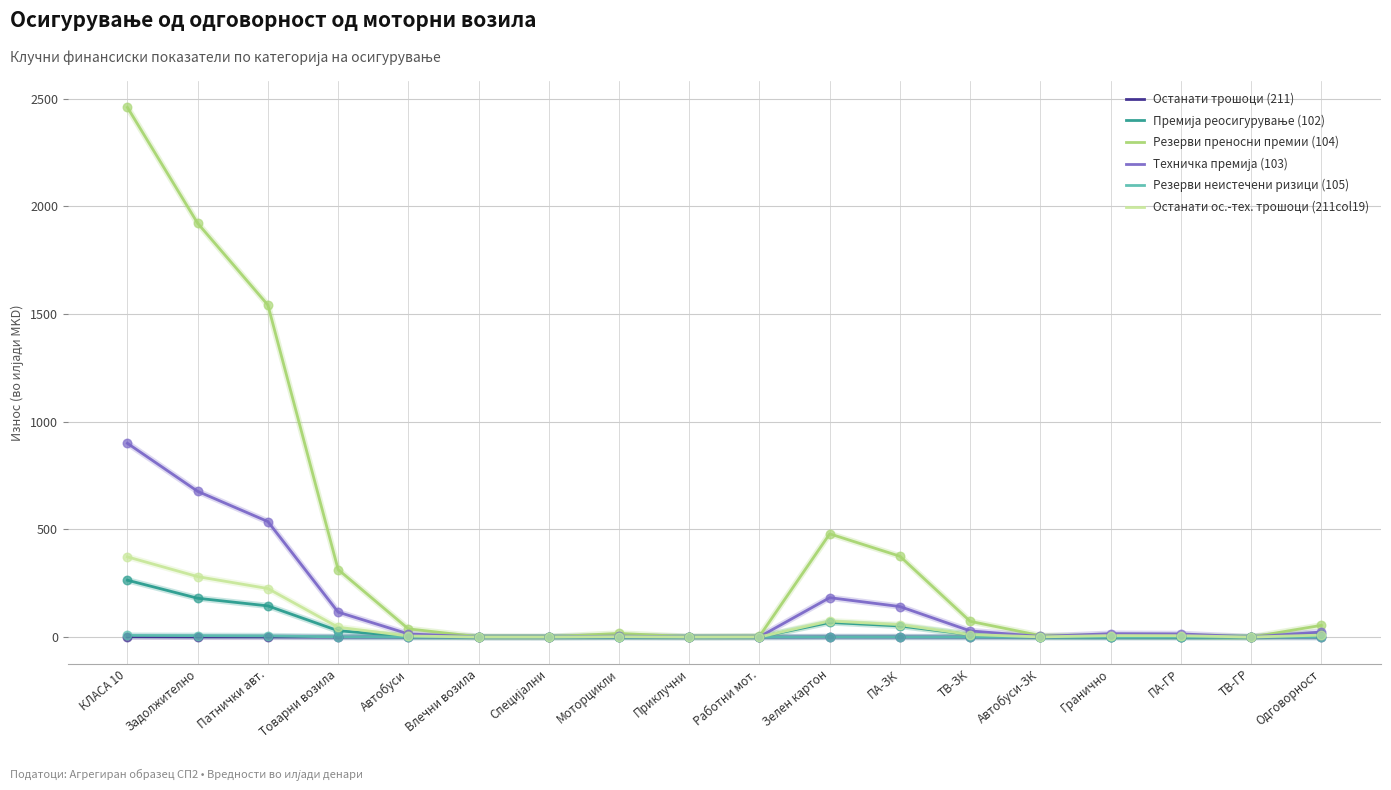

At which category is the sum across all series the highest?

КЛАСА 10